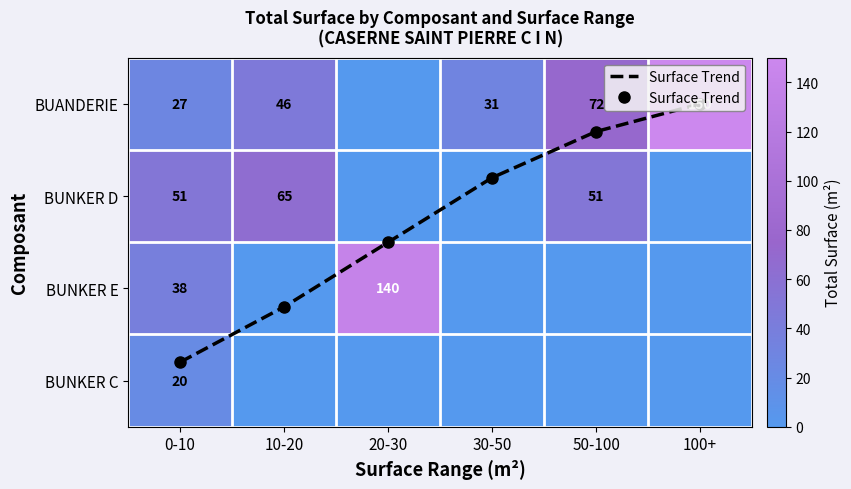

True or false: BUANDERIE has a value of 100.3 at 50-100.

False